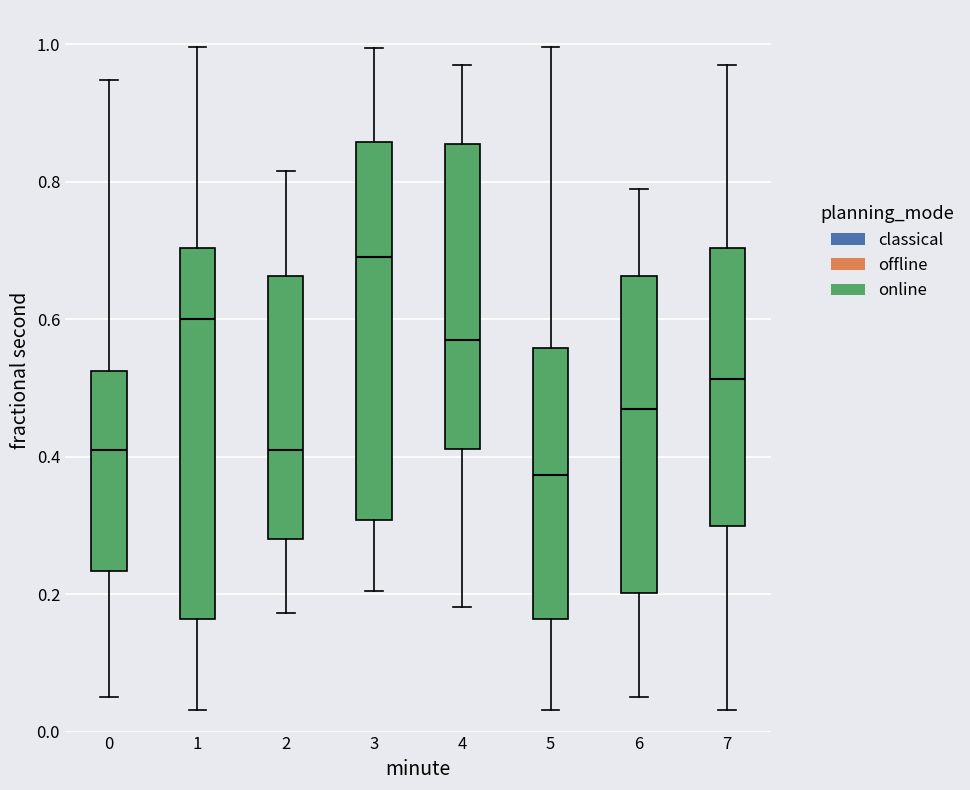

Which box's median line is the highest?

3